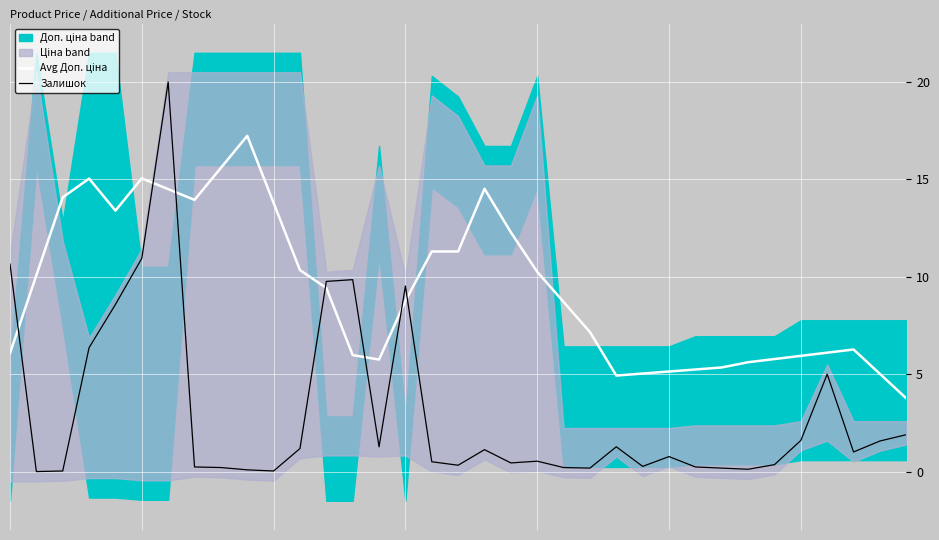

Which has a higher value, 22 or 8?

8